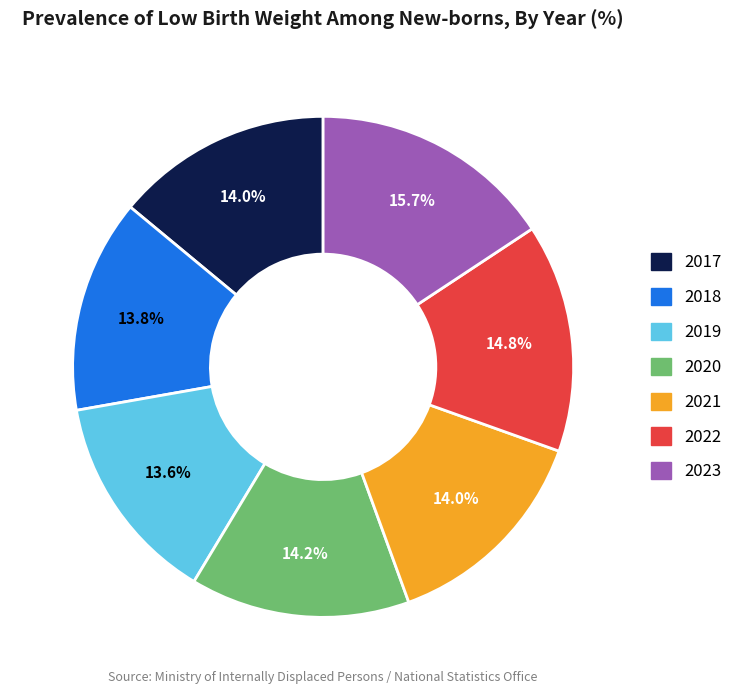

How many slices are in this pie chart?

7